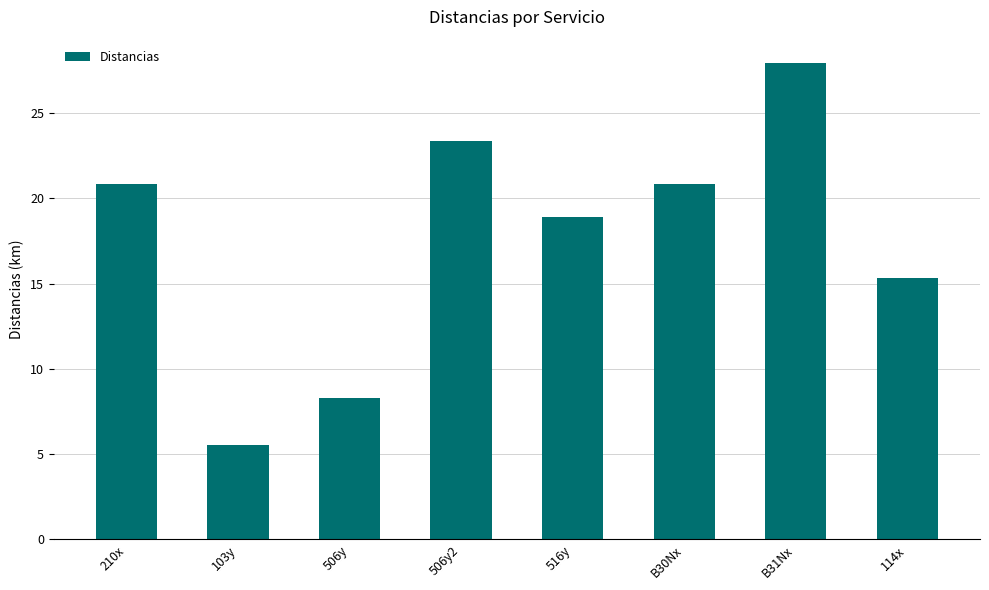

What is the difference between the maximum and minimum values?

22.4